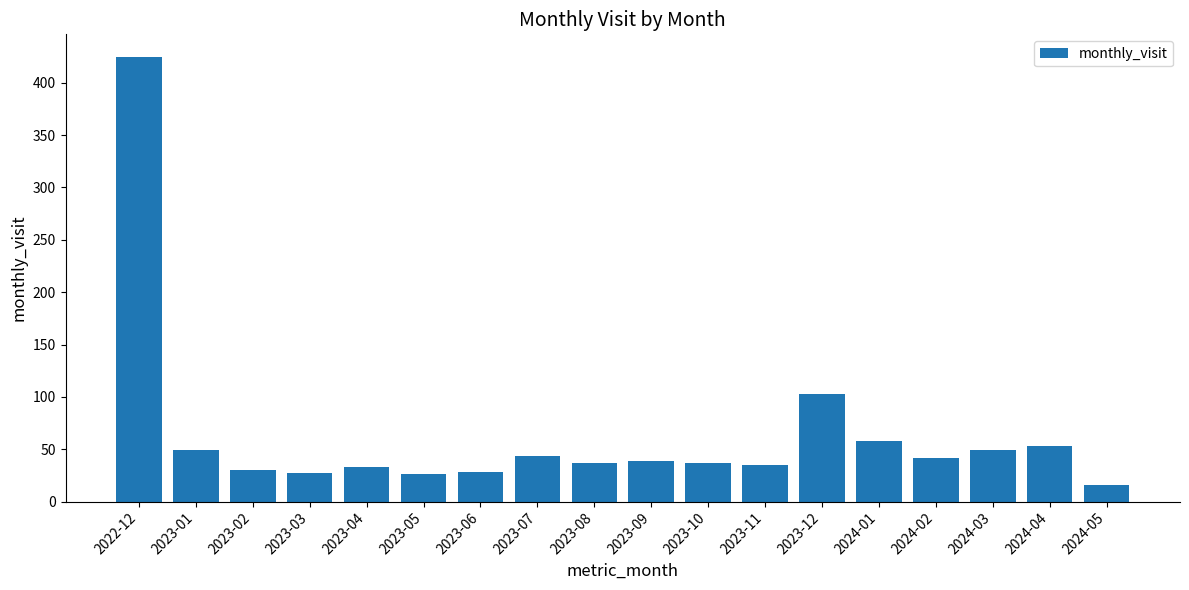

Approximately how many times larger is the value at 2024-05 compared to 2023-06?

0.6